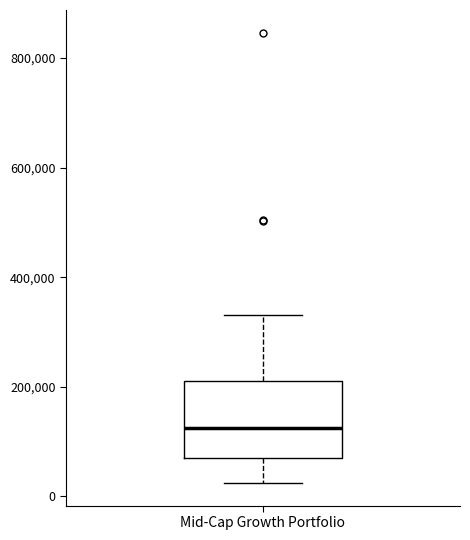

Read this box plot against the y-axis: the position of the median line, the range covered by the box, and the ends of both whiskers. The values are not printed on the chart, so give them approximately, as read against the axis.

median 120000, box 80000 to 200000, whiskers 20000 to 340000